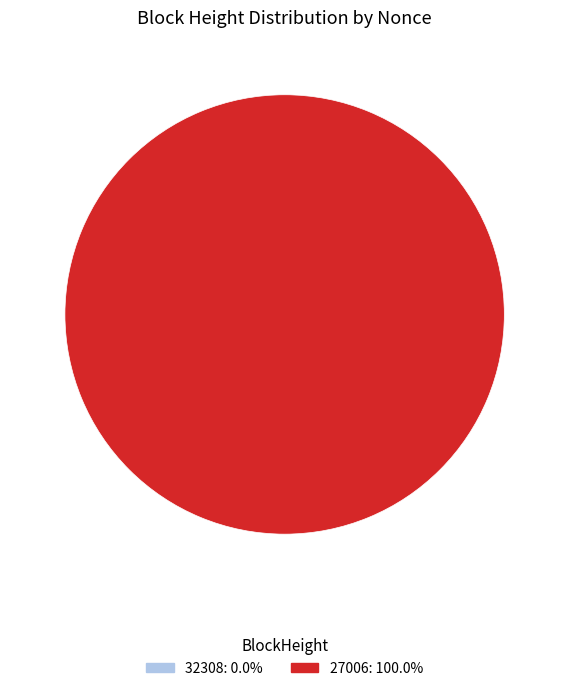

The 32308 slice represents 0% of the pie. True or false?

True